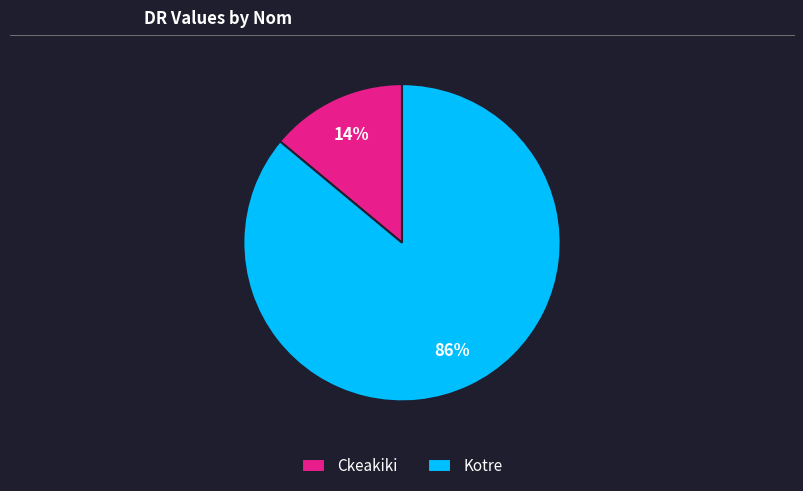

To the nearest percent, what is the difference between the largest and smallest slice percentages?

72%